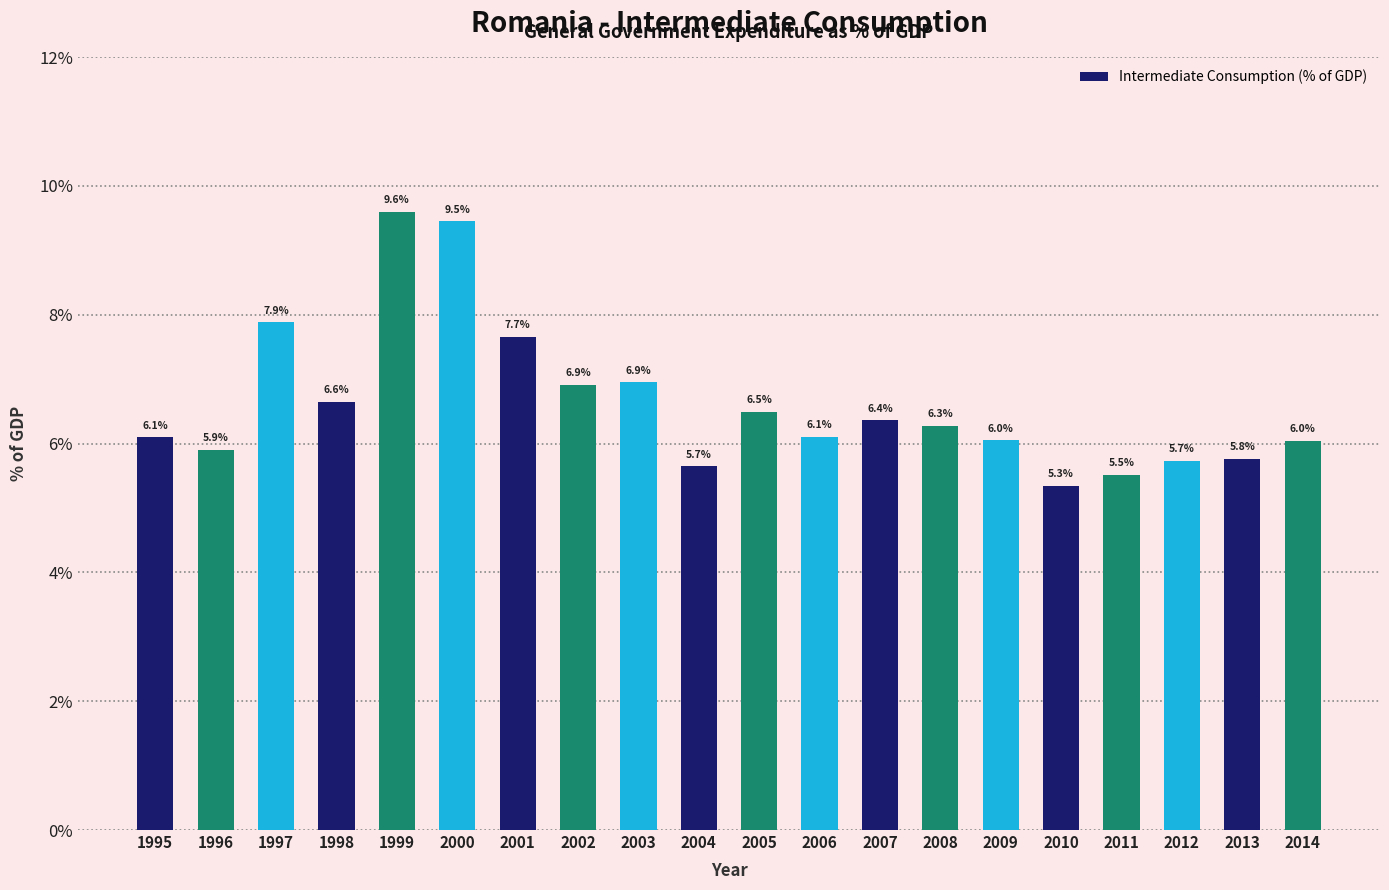

What is the value of the 8th bar from the left?

6.9